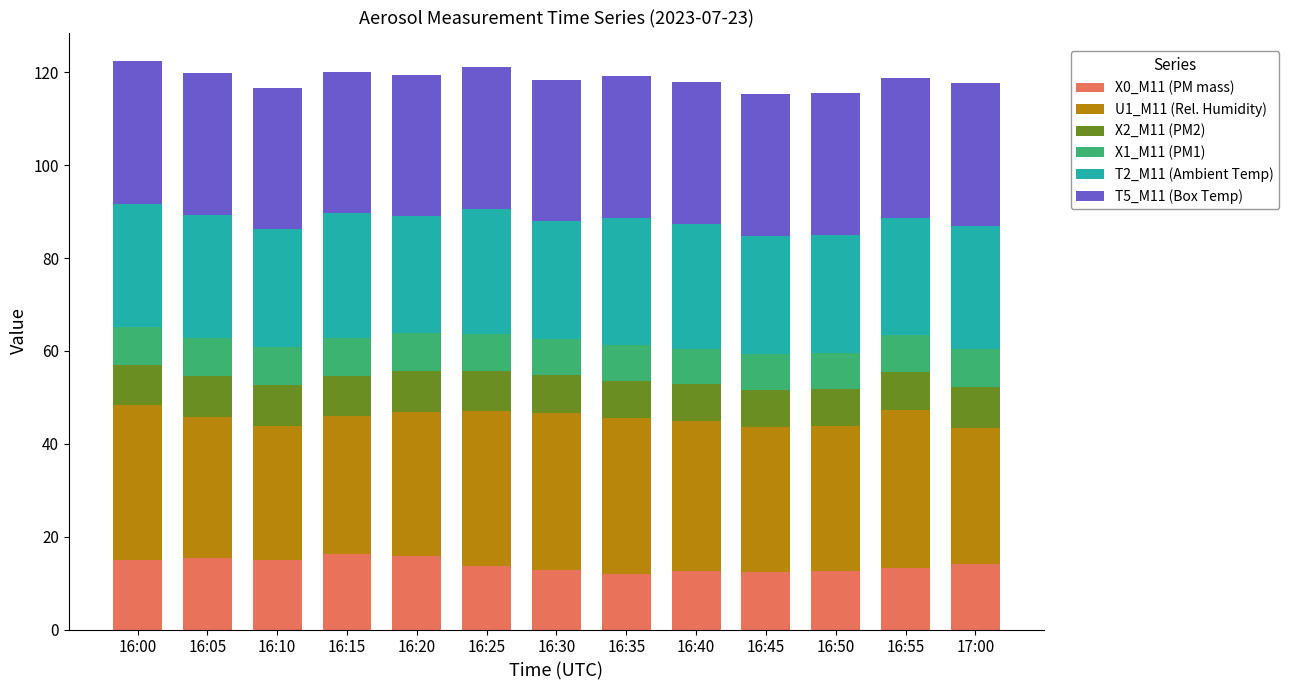

What is the total value across all series at 16:25?

121.2